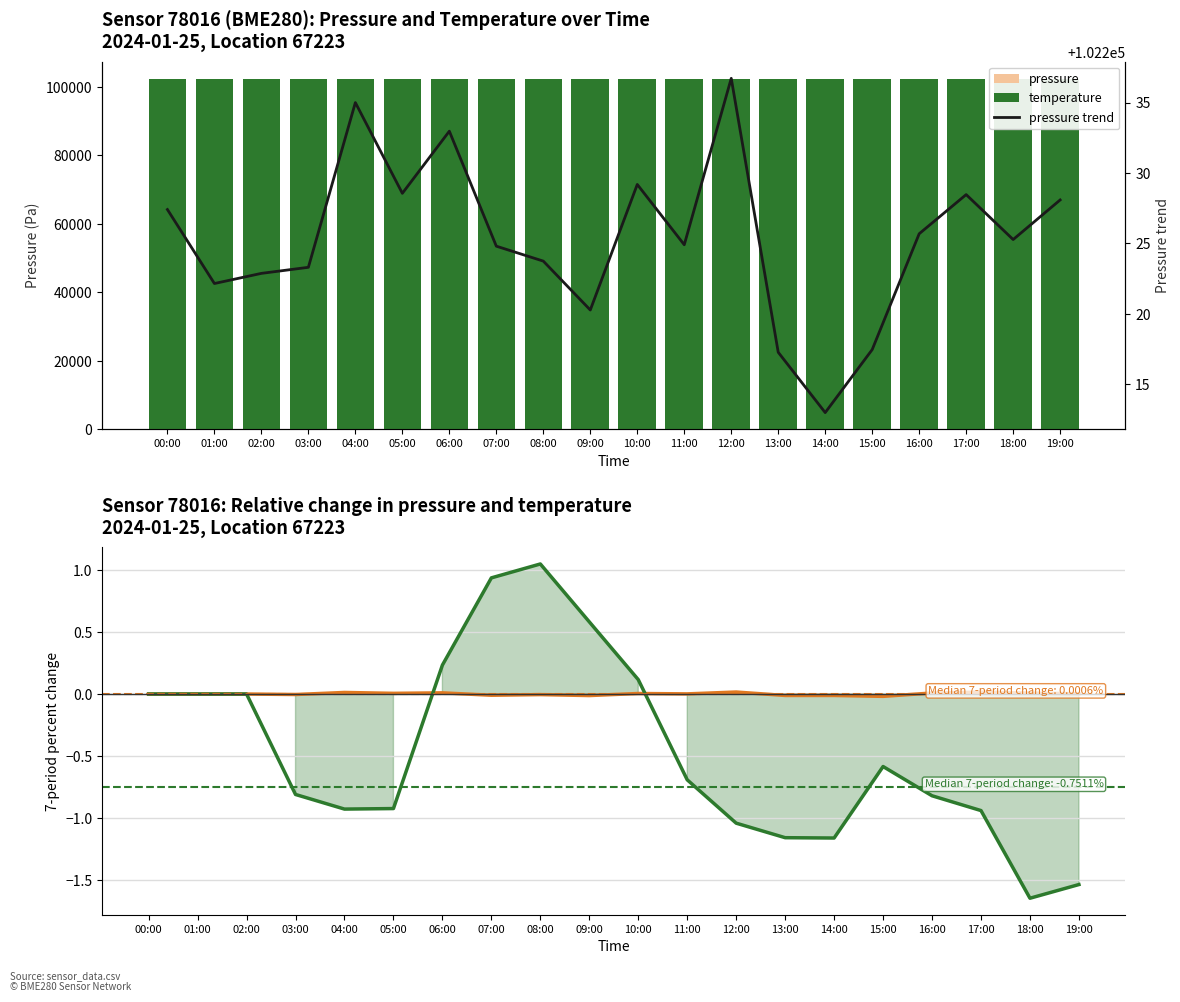

What is the difference between the maximum and minimum values in the pressure trend series?

23.7